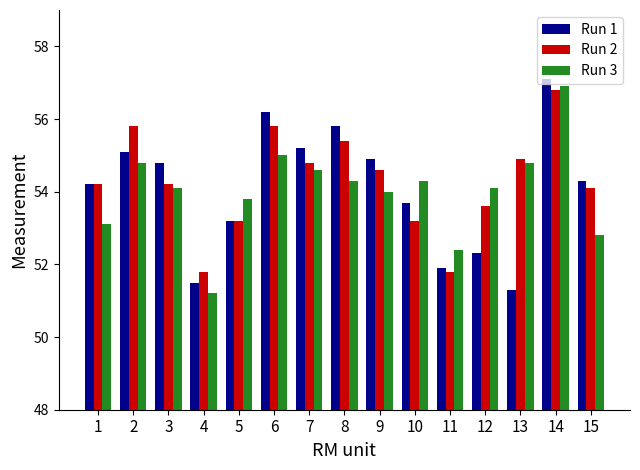

What is the difference between the maximum and minimum values in the Run 2 series?

5.0